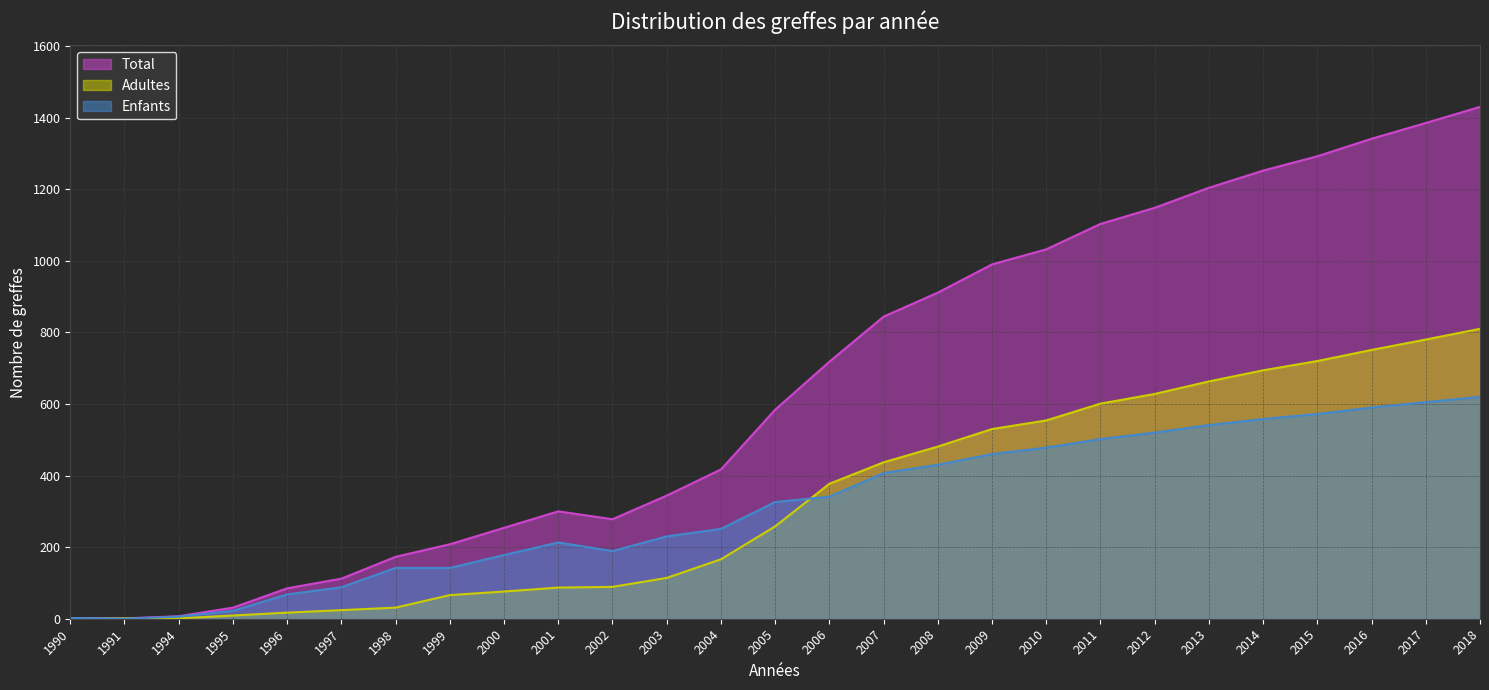

Does the chart display data point markers on the line(s)?

No